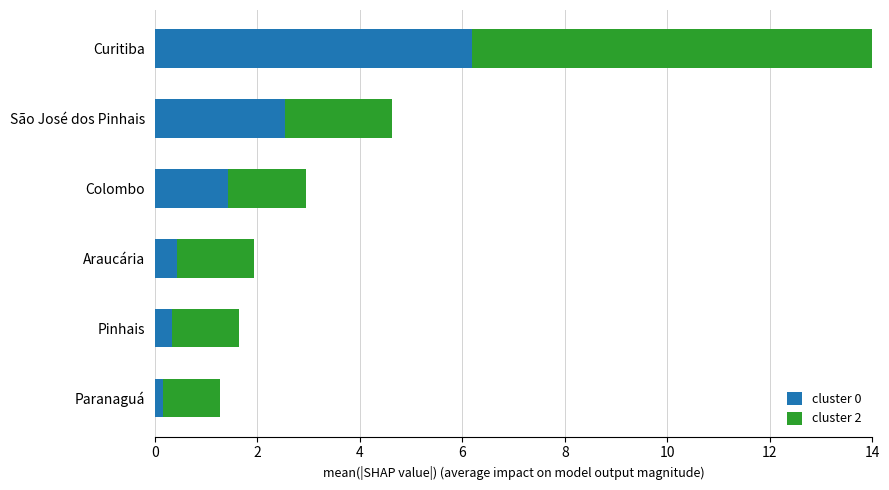

Reading left to right, transcribe all the data shown in this chart.

cluster 0: 0.2	0.3	0.4	1.4	2.5	6.2
cluster 2: 1.1	1.3	1.5	1.5	2.1	8.9